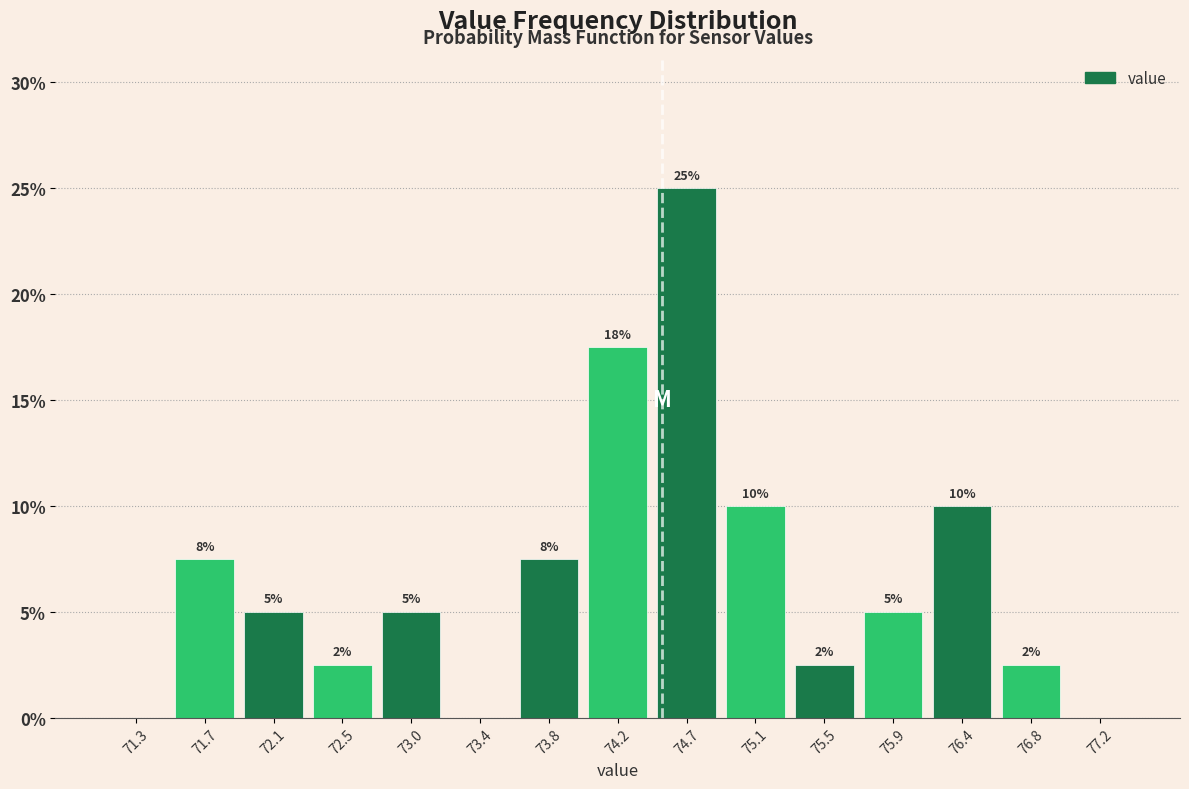

Which range on the x-axis has the tallest bar?

74.45 to 74.85